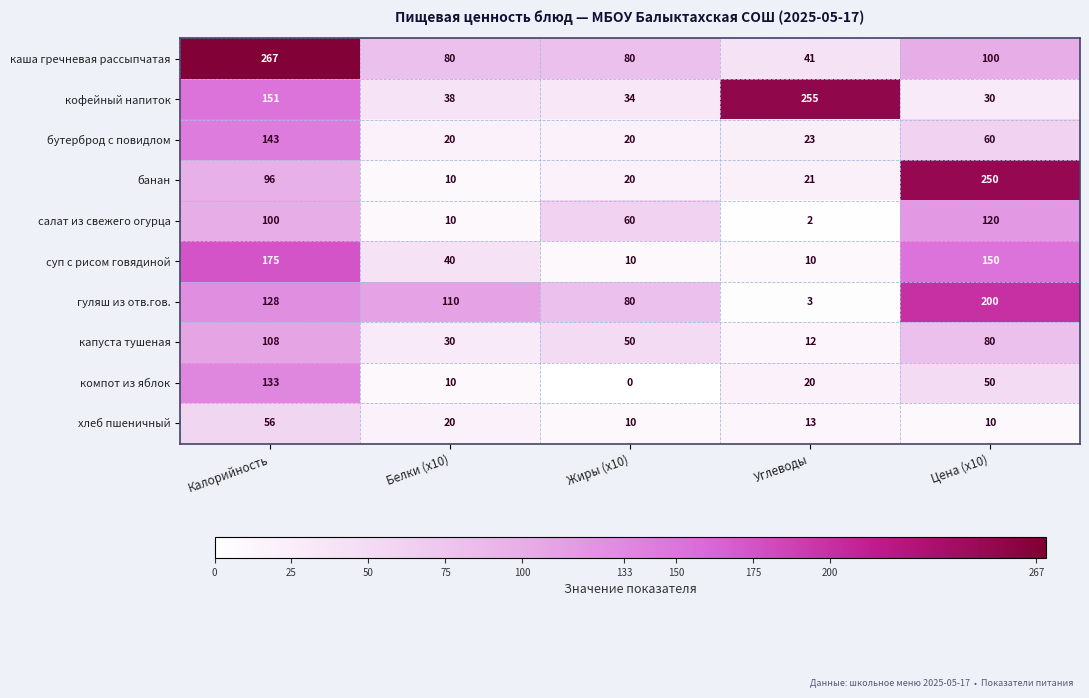

Read the салат из свежего огурца value at Цена (x10), to the nearest 50.

100